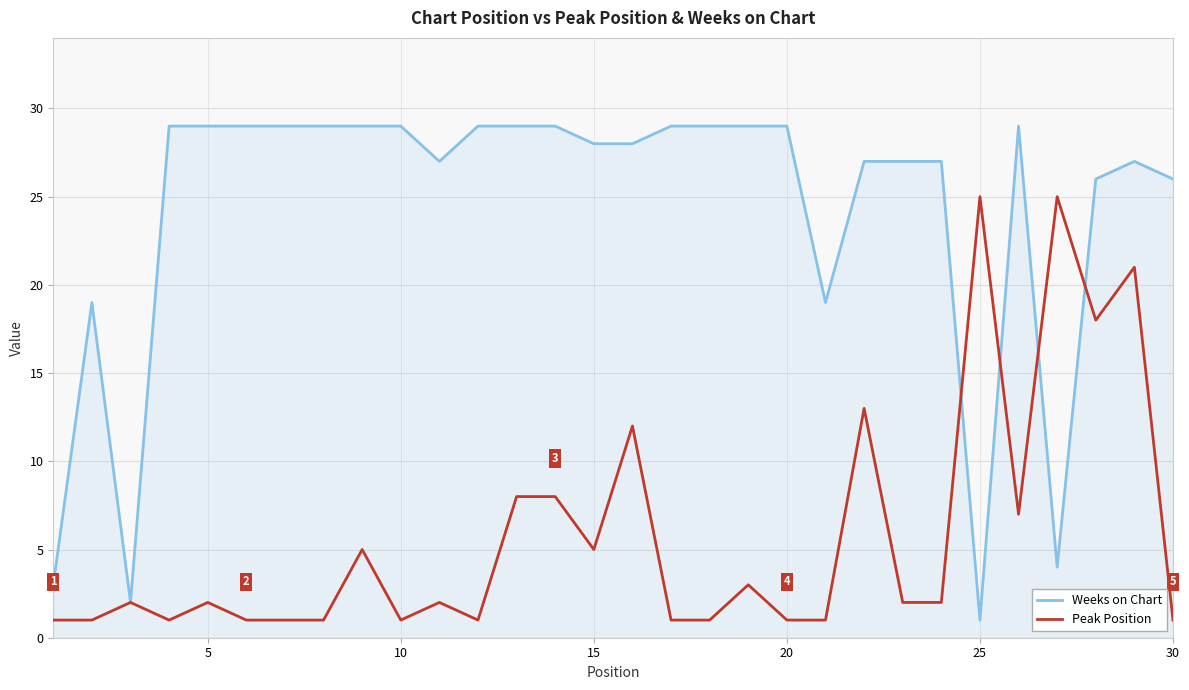

Which series has the largest range (max minus min)?

Weeks on Chart